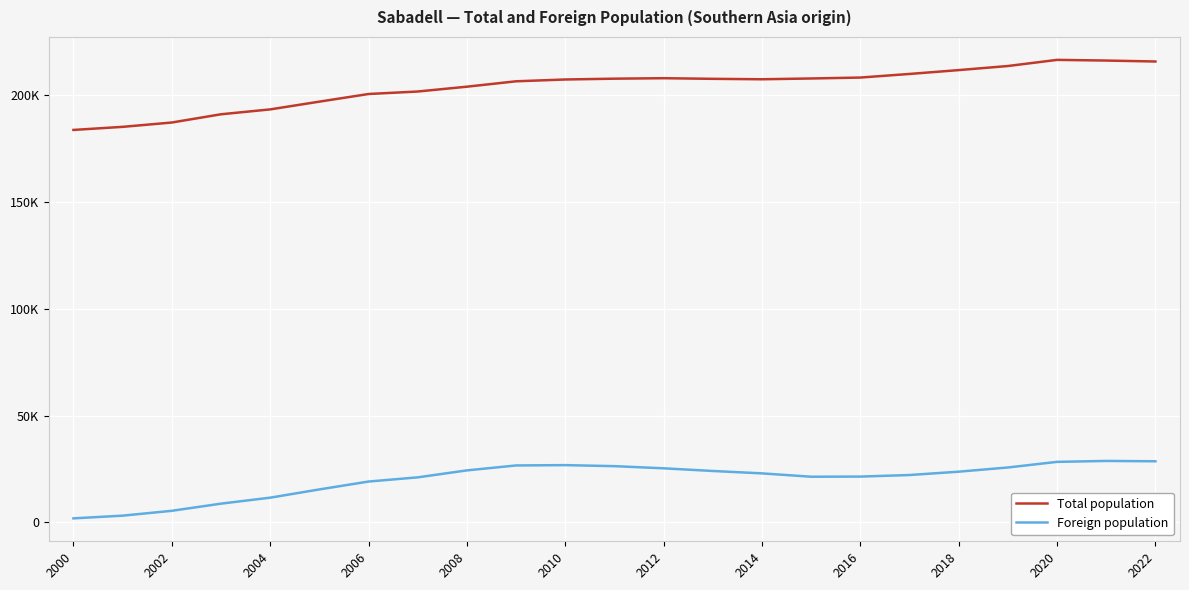

Is this an area chart (filled region under the line)?

No